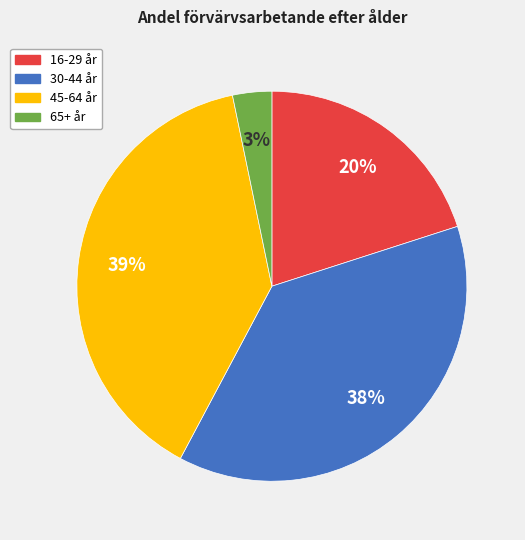

To the nearest percent, what is the combined percentage of 16-29 år and 65+ år?

23%